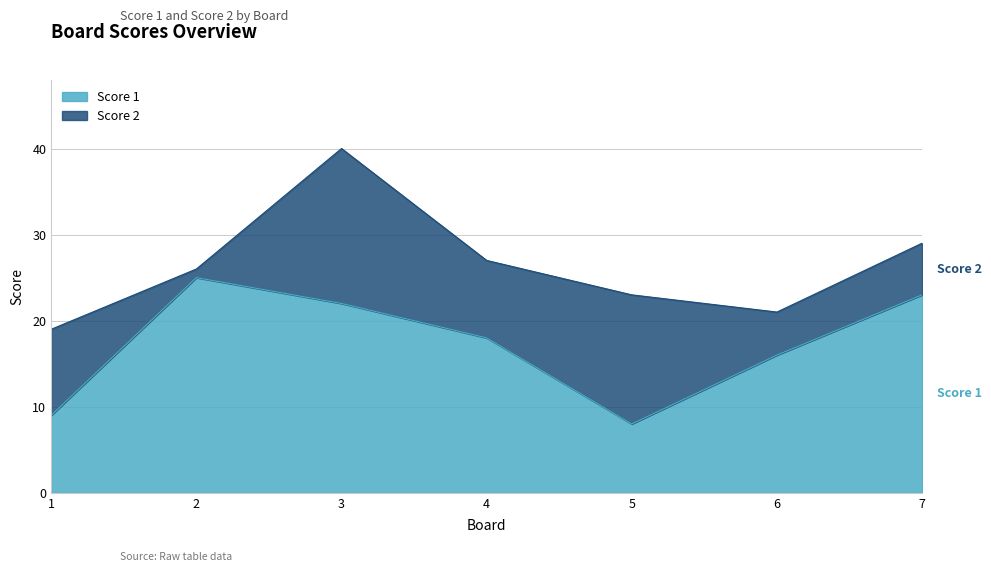

Which has a higher value, 6 or 2?

2